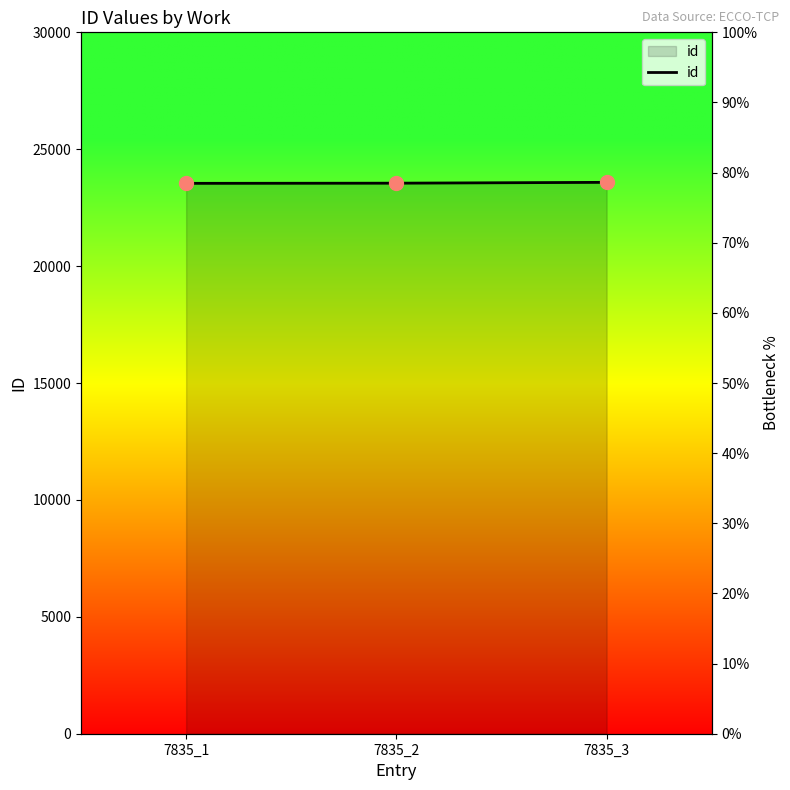

What is the change in value from 7835_1 to 7835_3?

+43